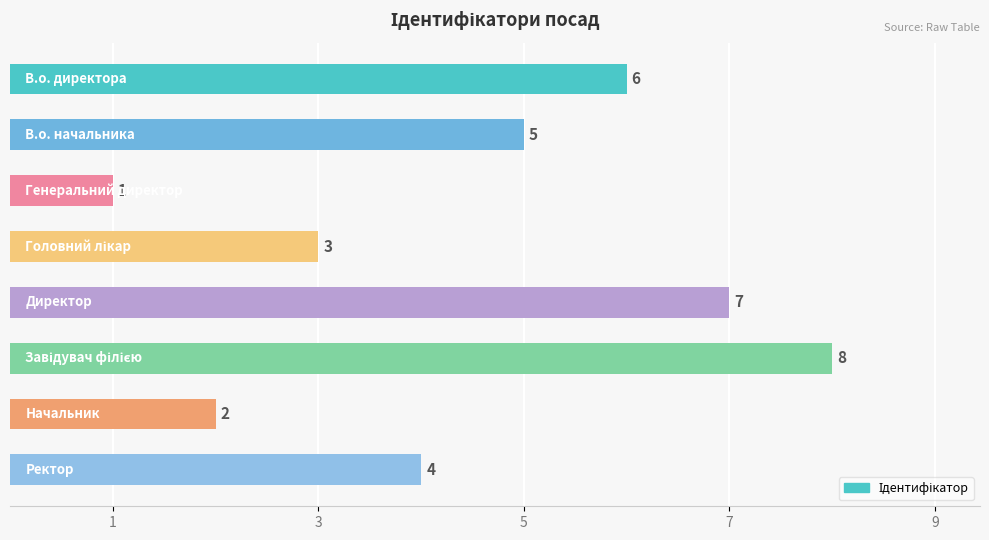

Reading top to bottom, extract all data points from this chart.

6	5	1	3	7	8	2	4